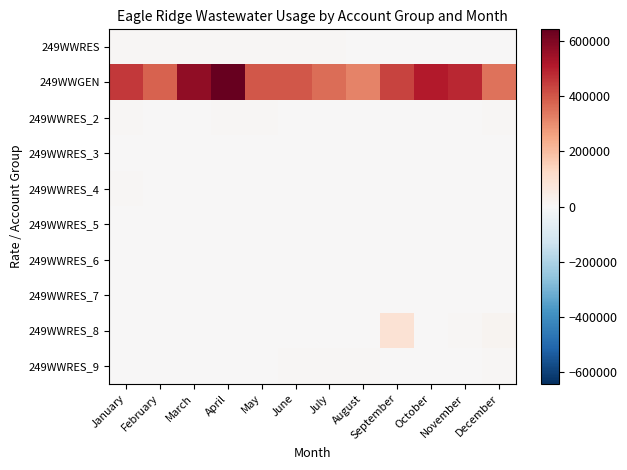

Reading left to right, what are all the values shown in this chart?

249WWRES: January=7000	February=8000	March=6000	April=6000	May=8000	June=6000	July=6000	August=0	September=2000	October=2000	November=5000	December=0
249WWGEN: January=455000	February=378000	March=567000	April=641000	May=398000	June=398000	July=360000	August=320000	September=433000	October=506000	November=484000	December=347000
249WWRES_2: January=8000	February=4000	March=4000	April=6000	May=7000	June=5000	July=5000	August=4000	September=4000	October=5000	November=4000	December=9000
249WWRES_3: January=5000	February=4000	March=2000	April=3000	May=2000	June=5000	July=4000	August=2000	September=1000	October=2000	November=2000	December=3000
249WWRES_4: January=6000	February=5000	March=4000	April=5000	May=4000	June=4000	July=3000	August=4000	September=3000	October=4000	November=4000	December=4000
249WWRES_5: January=2000	February=1000	March=2000	April=2000	May=2000	June=1000	July=1000	August=1000	September=2000	October=1000	November=1000	December=1000
249WWRES_6: January=2000	February=2000	March=1000	April=2000	May=2000	June=2000	July=1000	August=2000	September=2000	October=2000	November=1000	December=2000
249WWRES_7: January=0	February=2000	March=2000	April=3000	May=2000	June=2000	July=0	August=0	September=0	October=0	November=0	December=2000
249WWRES_8: January=0	February=0	March=0	April=0	May=0	June=0	July=0	August=0	September=95000	October=3000	November=8000	December=16000
249WWRES_9: January=4000	February=4000	March=4000	April=5000	May=5000	June=6000	July=6000	August=9000	September=5000	October=5000	November=5000	December=6000